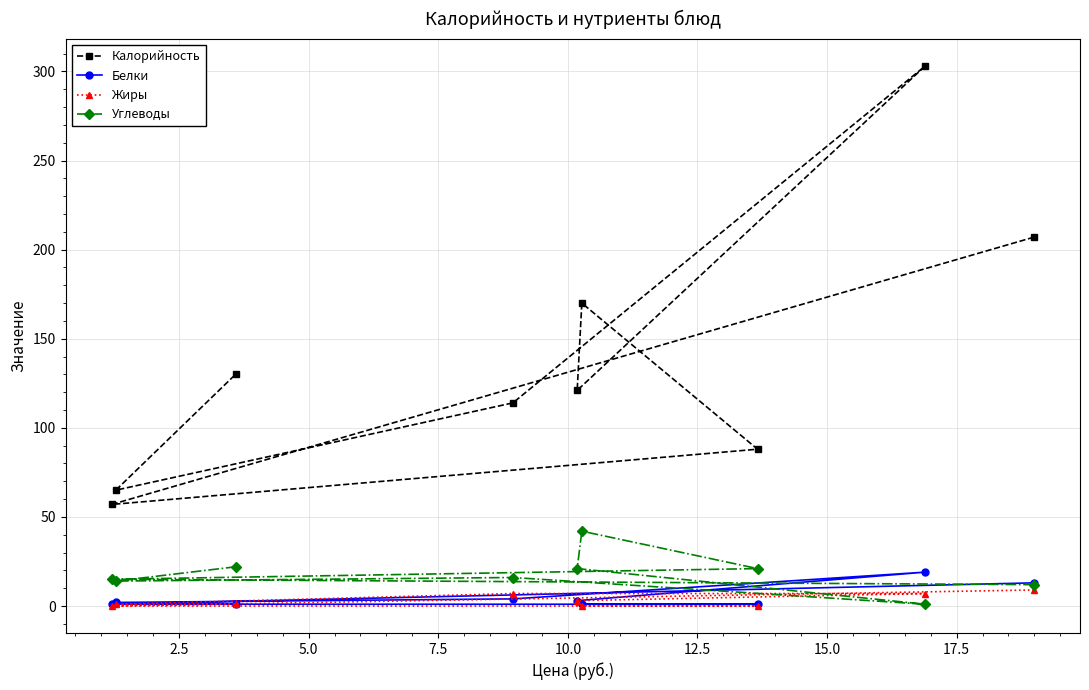

Does the chart display data point markers on the line(s)?

Yes